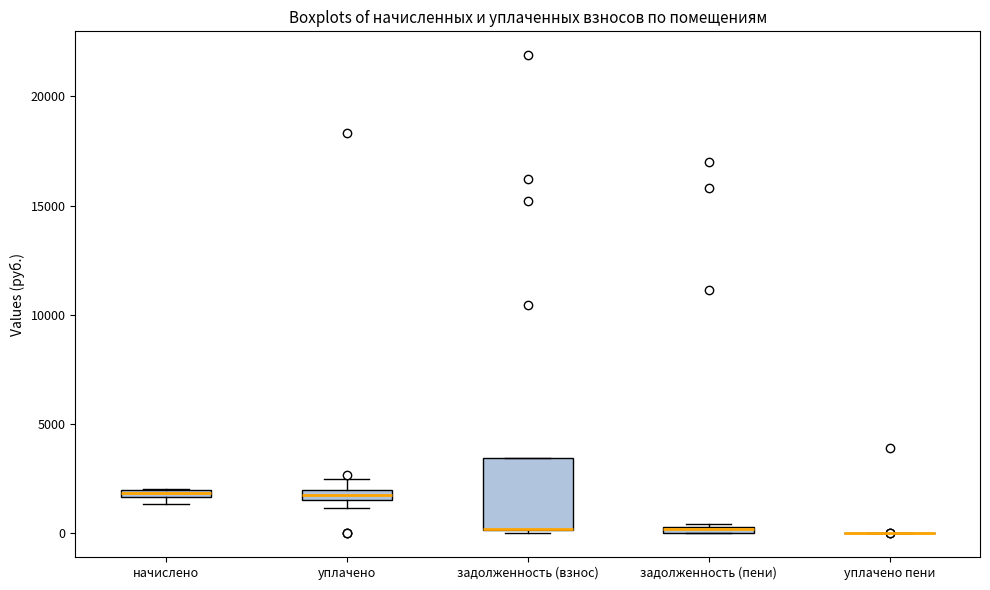

Which box is the tallest, from its lower edge to its upper edge?

задолженность (взнос)